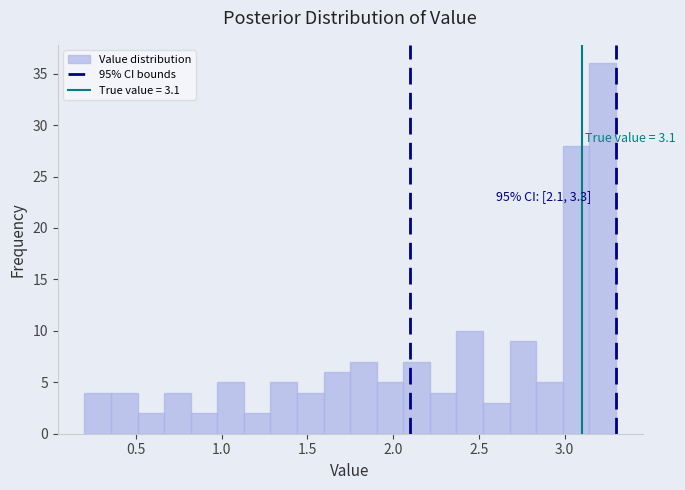

Read against the x-axis, roughly where is the centre of the tallest bar?

3.20